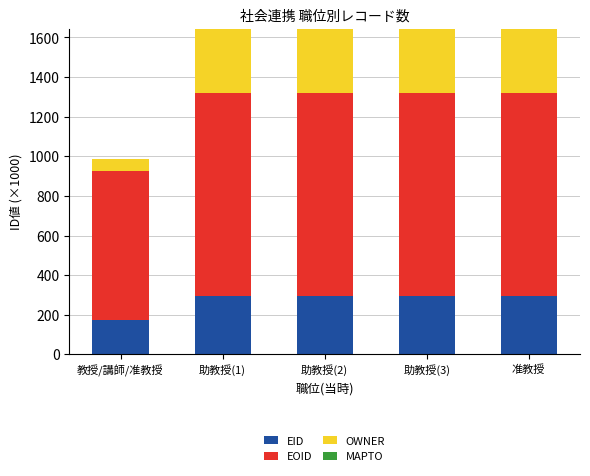

The EID series shows 174.7 at 教授/講師/准教授. True or false?

True